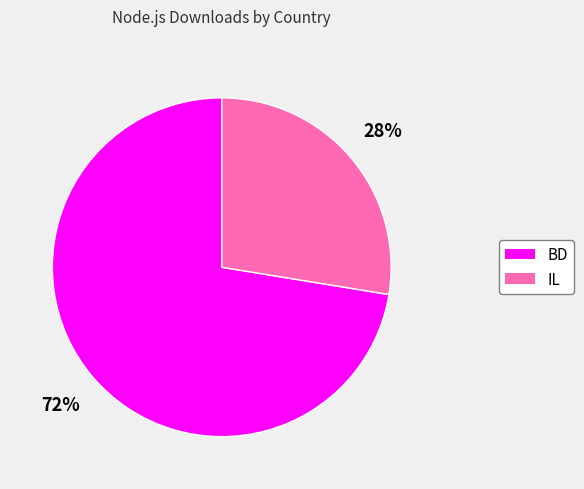

Between BD and IL, which is larger?

BD